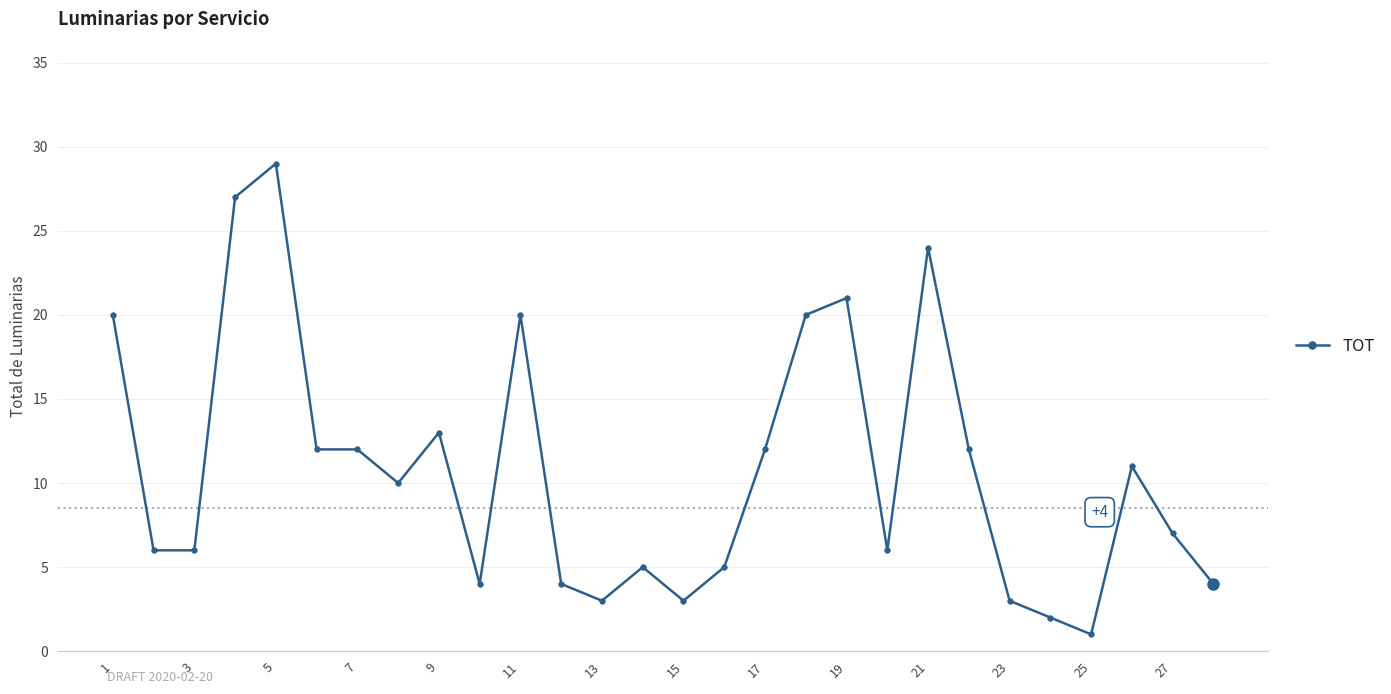

Reading left to right, what are all the values shown in this chart?

20	6	6	27	29	12	12	10	13	4	20	4	3	5	3	5	12	20	21	6	24	12	3	2	1	11	7	4